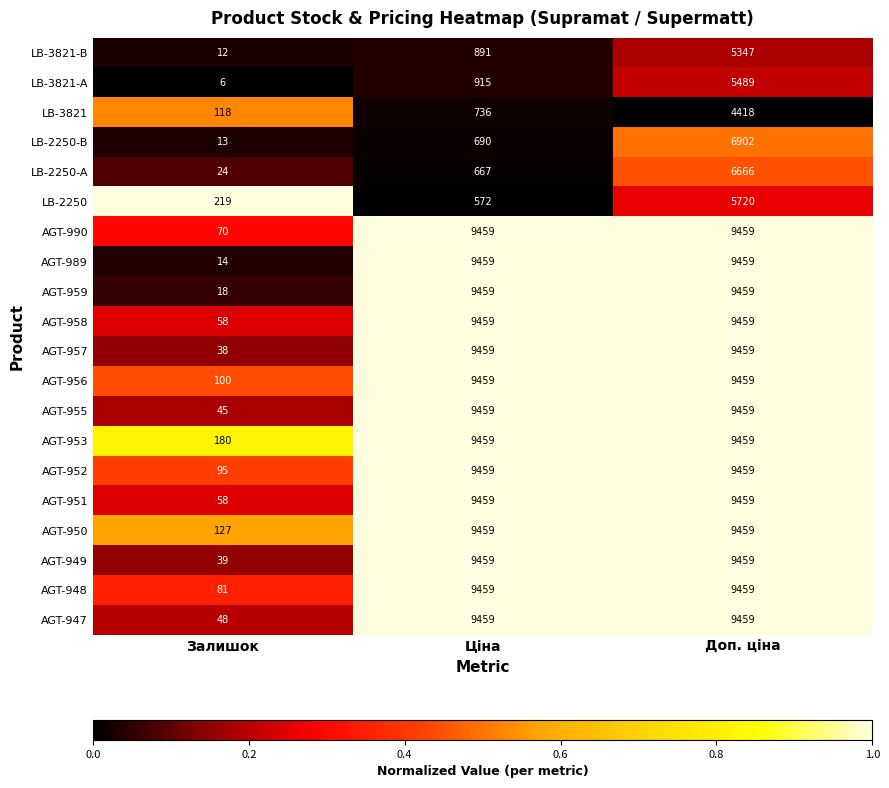

True or false: AGT-959 has a value of 18 at Залишок.

True